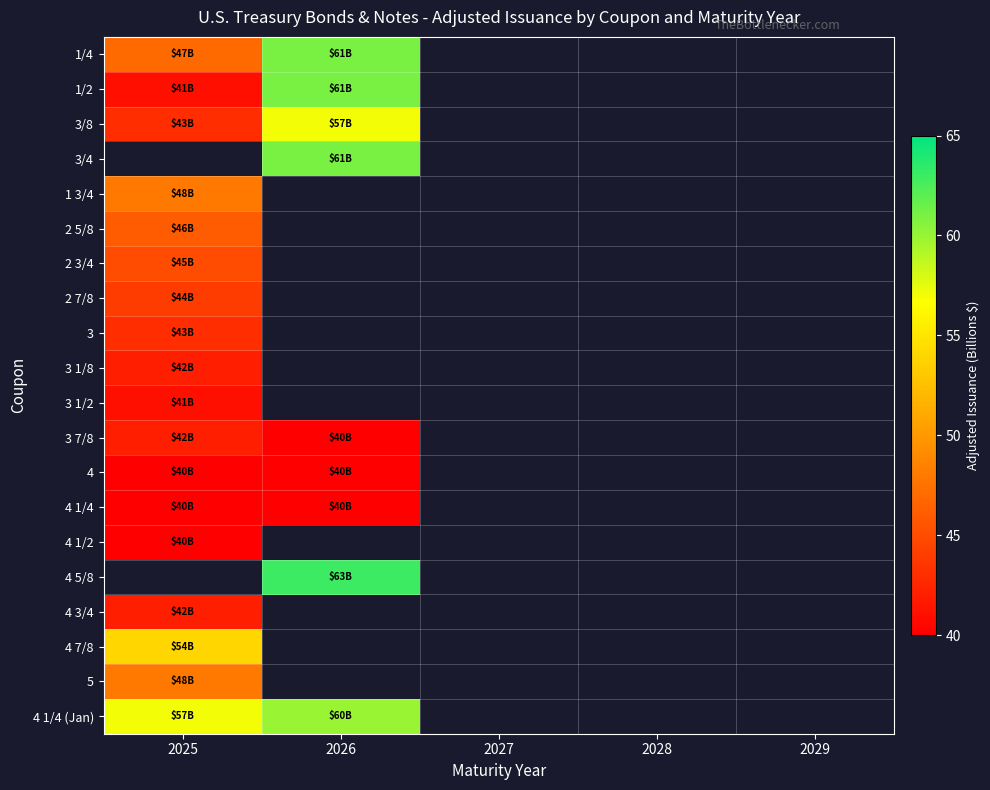

What is the greatest value displayed?

63